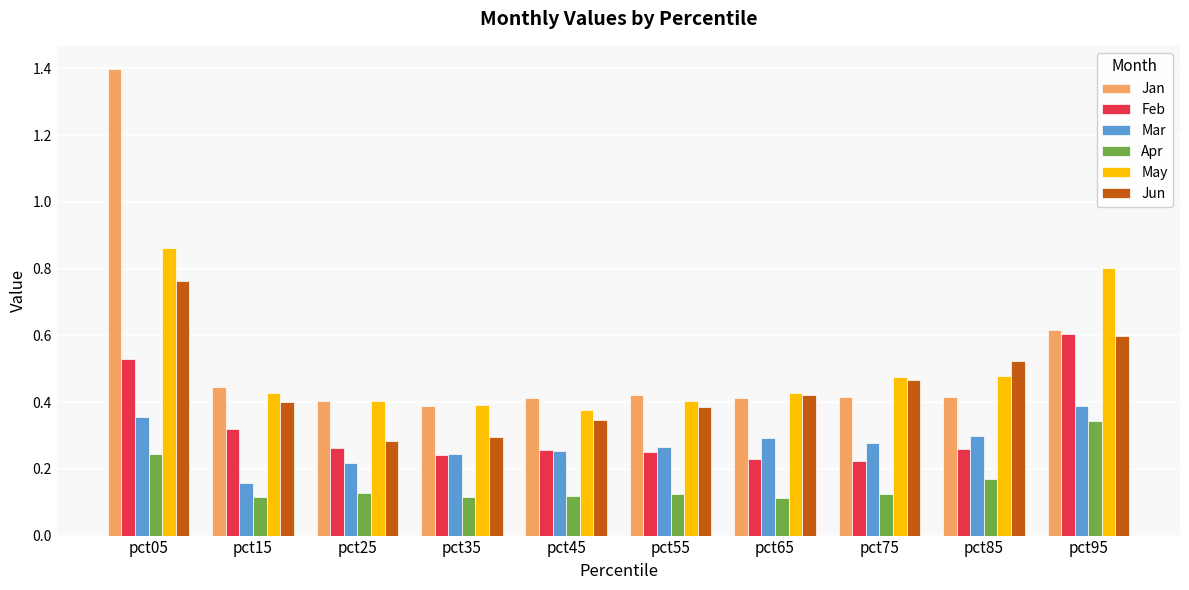

Which series changed the most between pct45 and pct95?

May